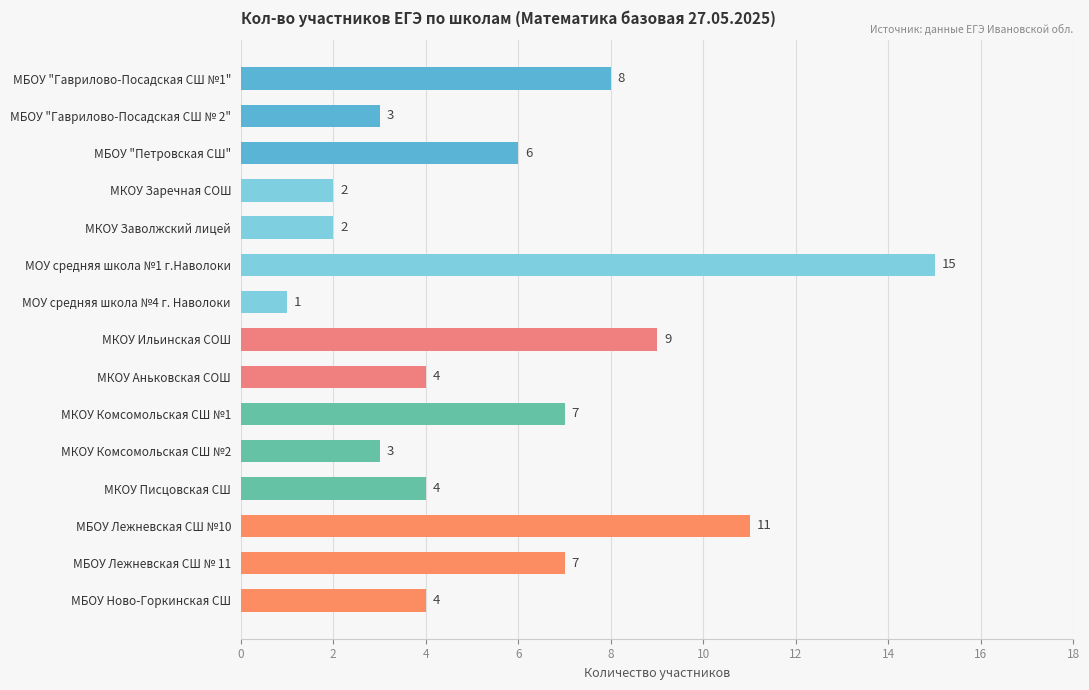

What is the value of the 15th bar from the top?

4